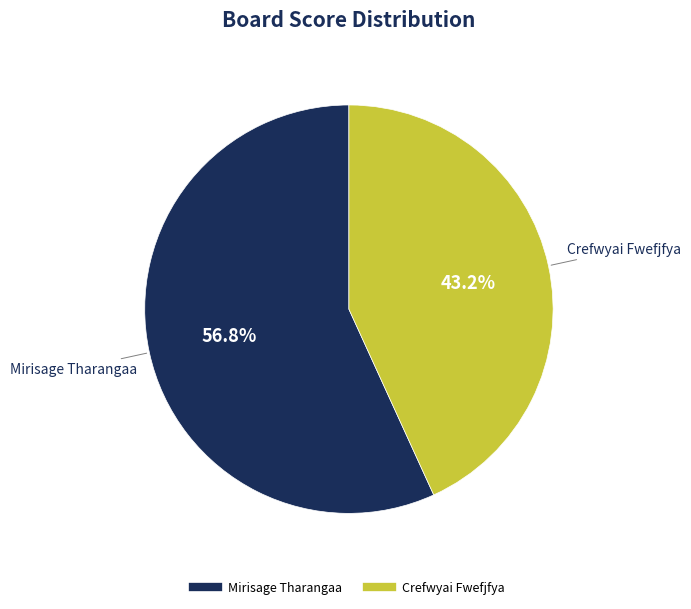

Is there a majority slice in this chart?

Yes